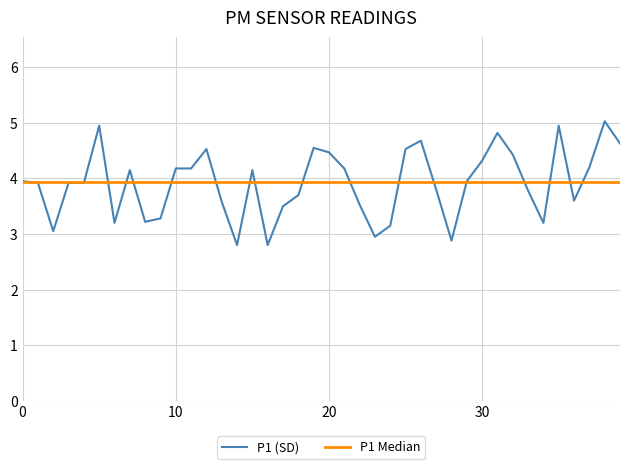

Which label corresponds to the largest value in the chart?

38